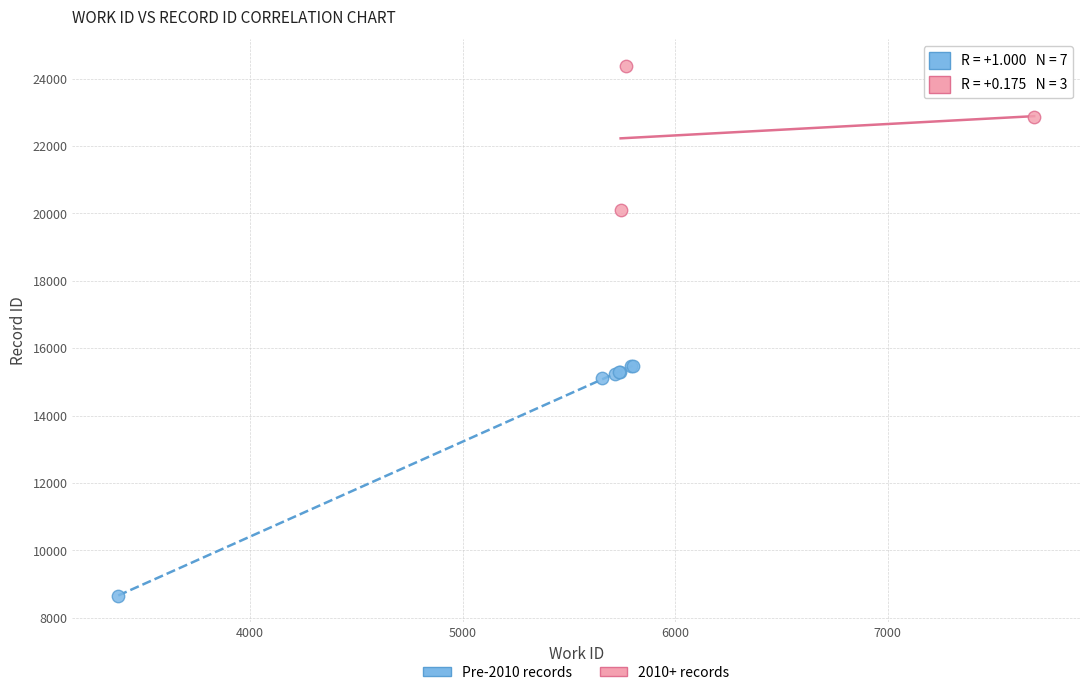

Which series contains the highest Y value?

2010+ records